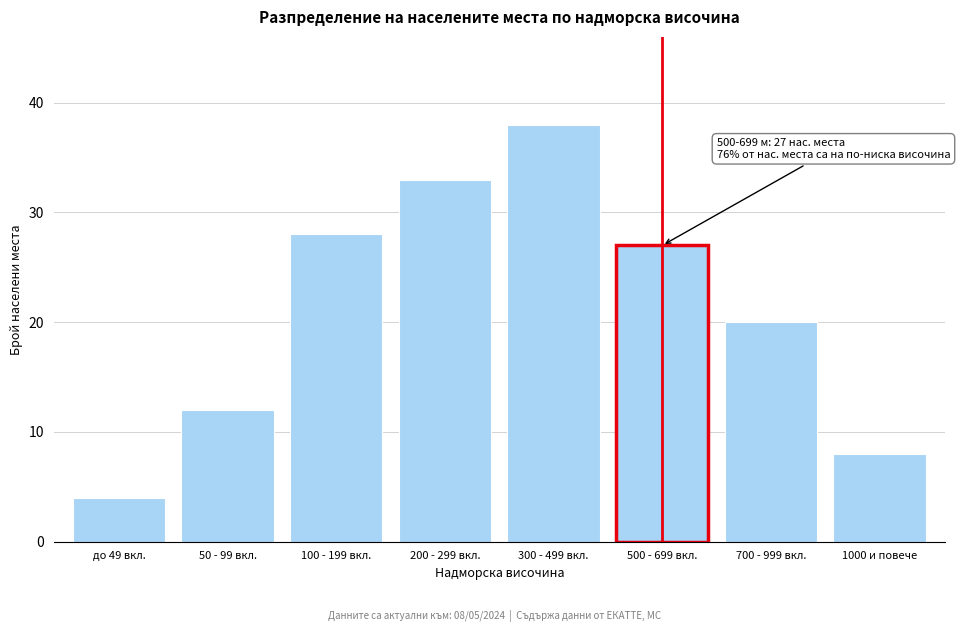

Reading left to right, extract all data points from this chart.

4	12	28	33	38	27	20	8